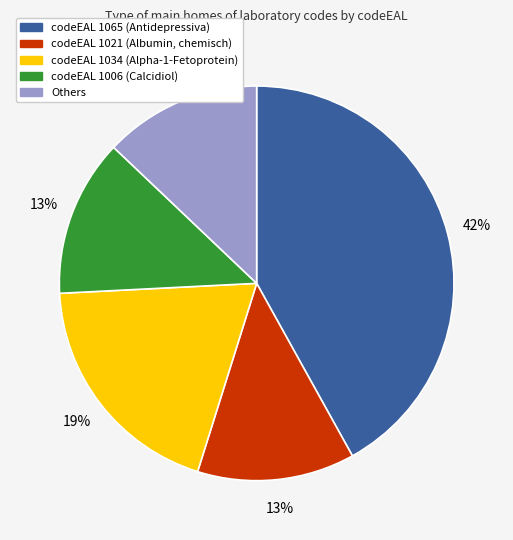

Is there any slice that represents more than half of the pie?

No